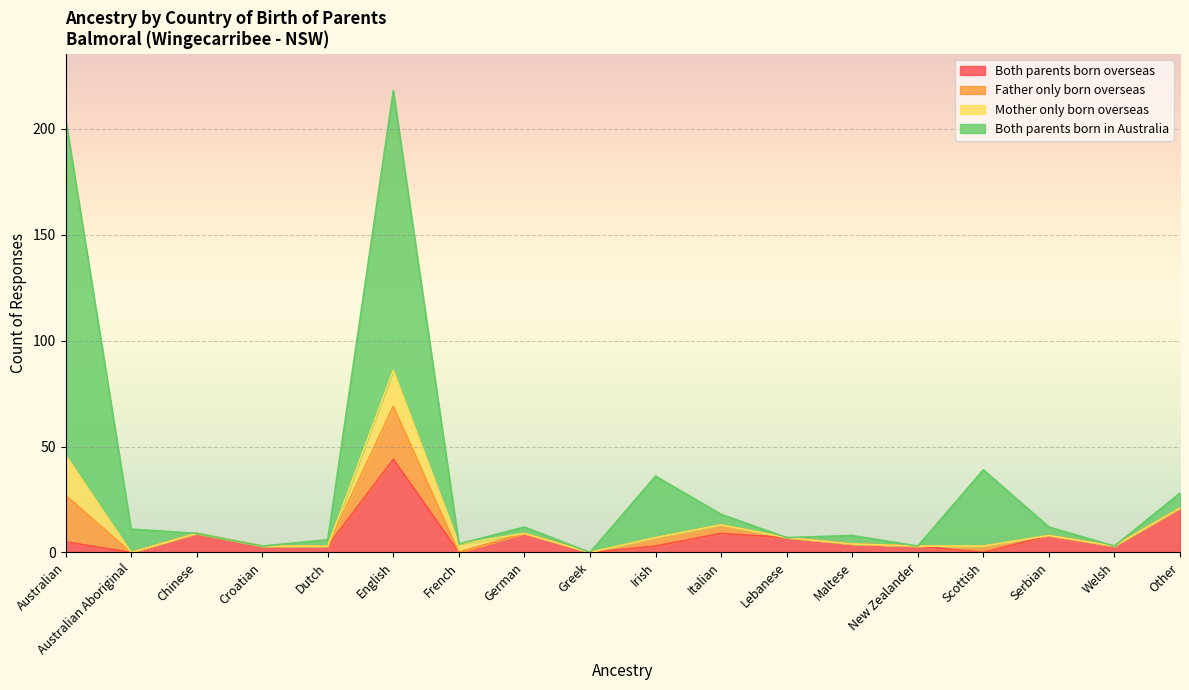

Is it true that Both parents born overseas equals 11 at Lebanese?

False